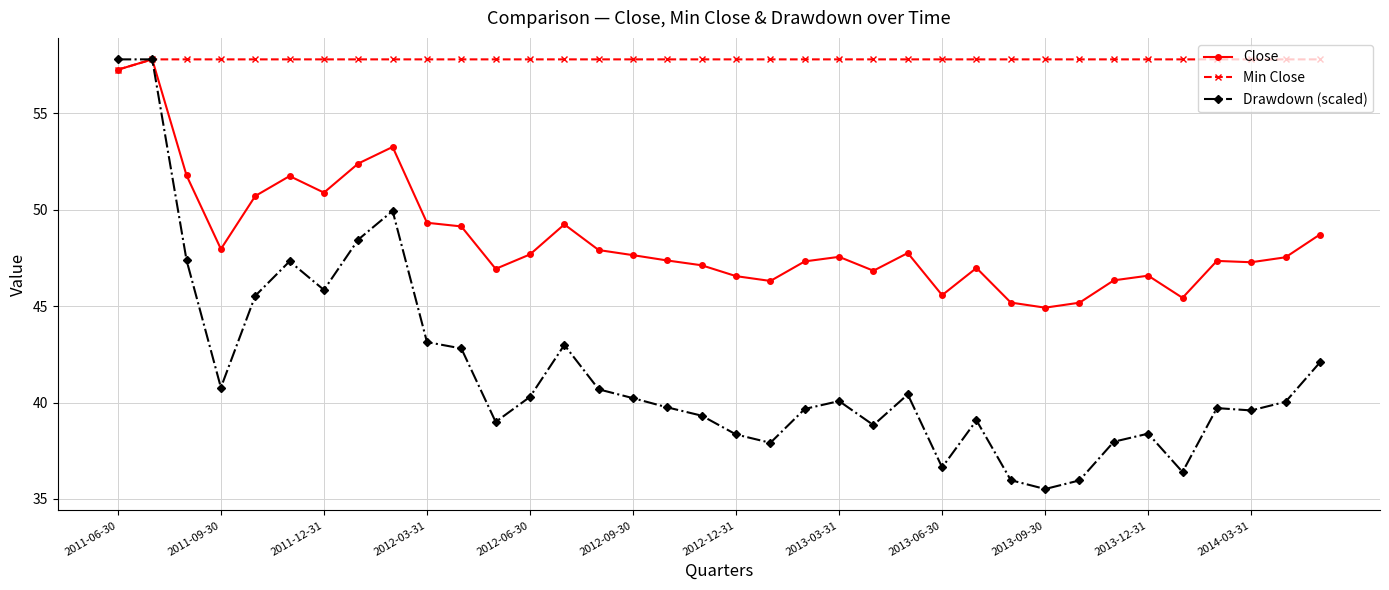

What is the highest value of the Min Close series?

57.8